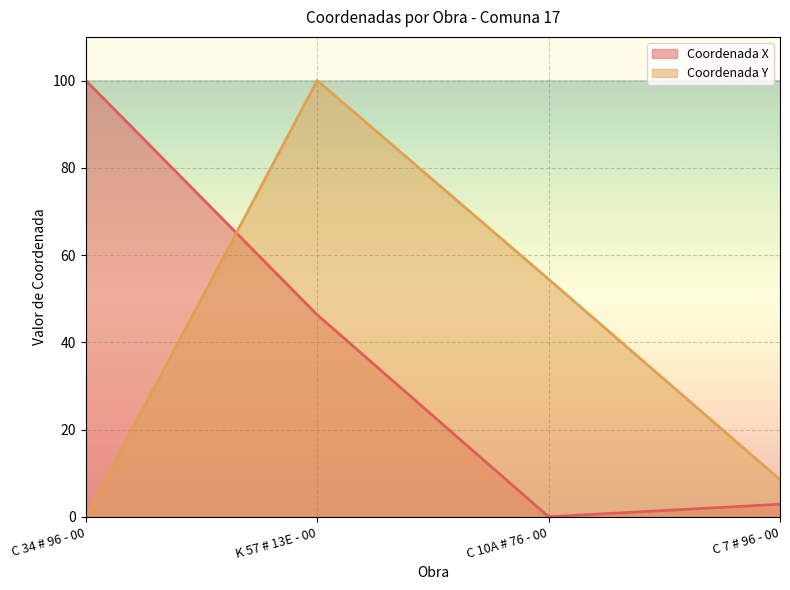

Is the value of Coordenada X at C 7 # 96 - 00 greater than the value of Coordenada Y at K 57 # 13E - 00?

No